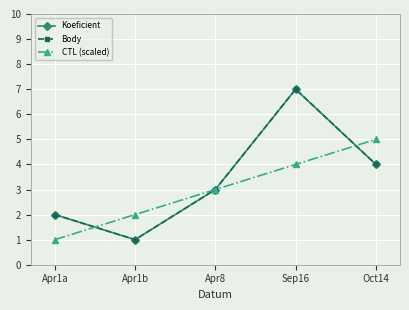

In Body, how many points are lower than both neighbors (excluding endpoints)?

1